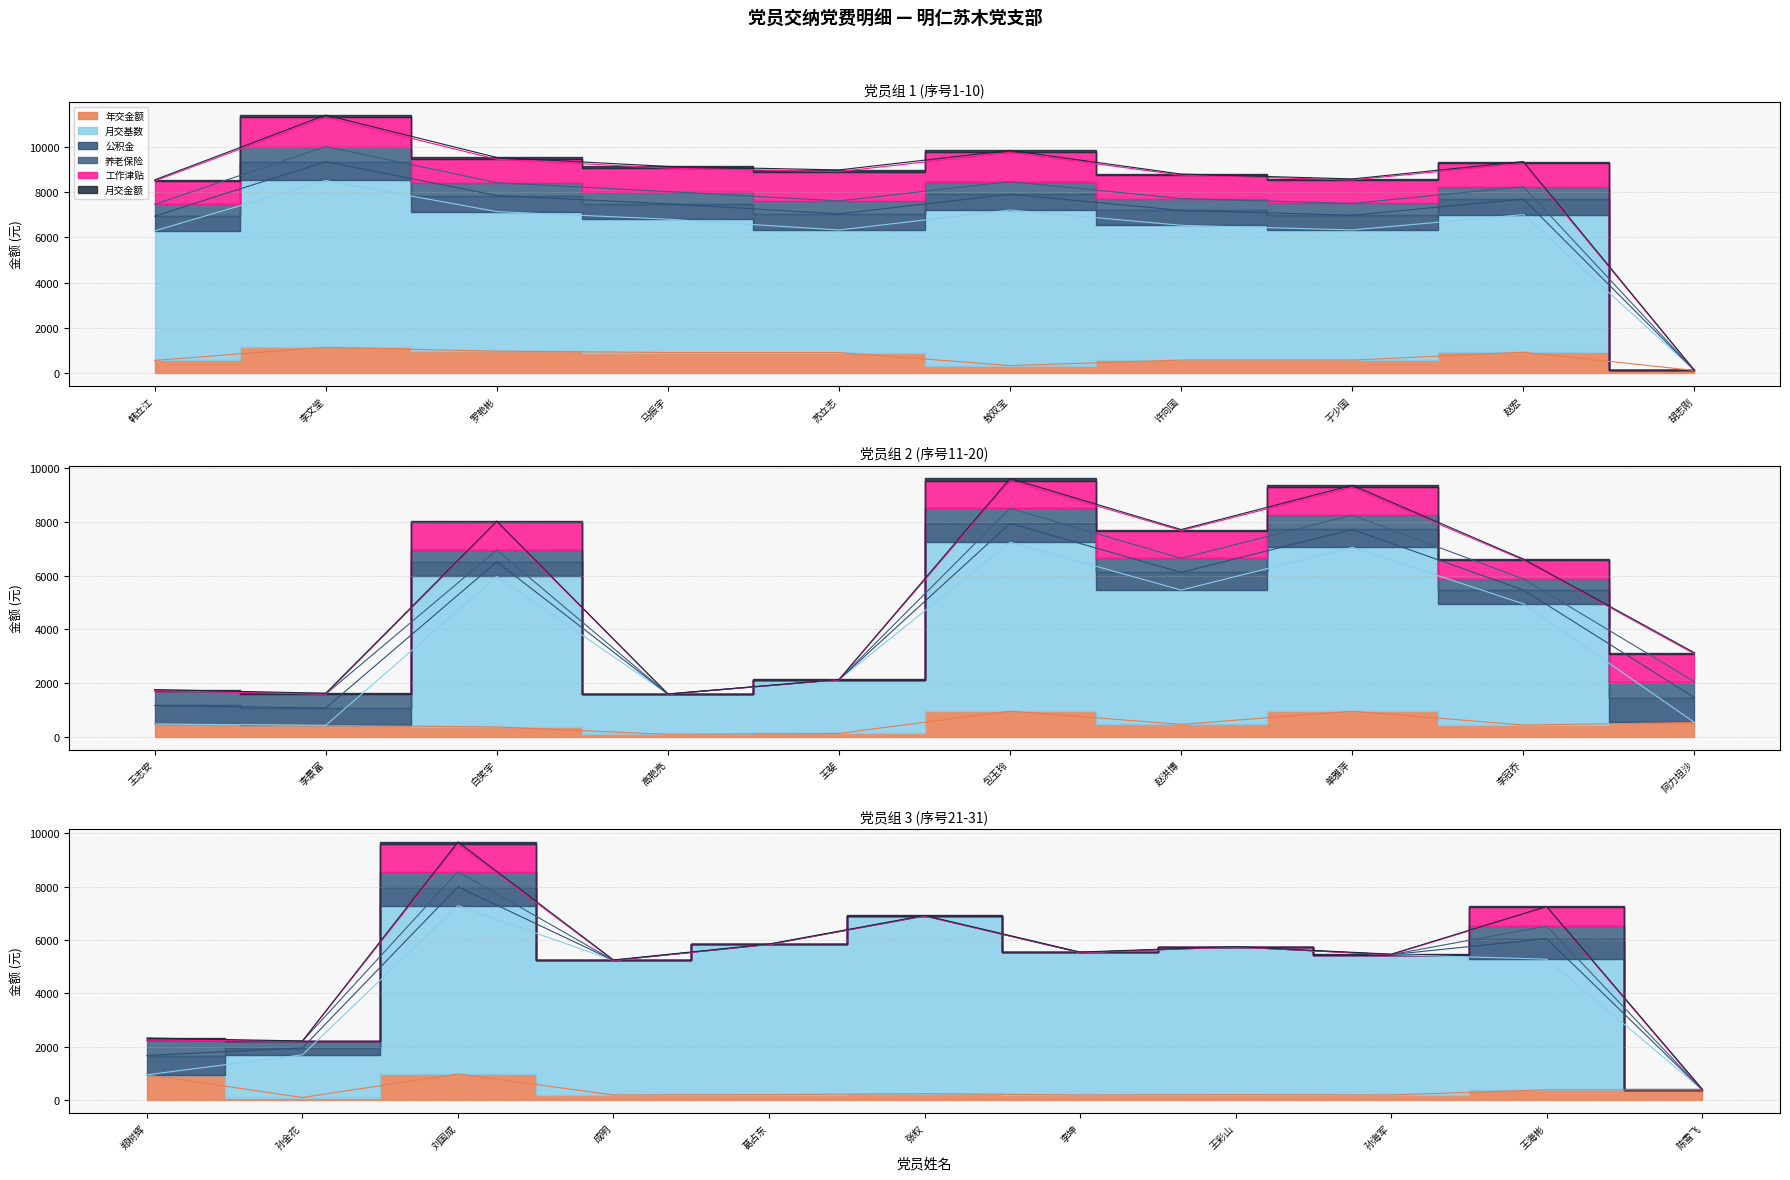

What is the difference between the maximum and minimum values in the 工作津贴 series?

1294.0